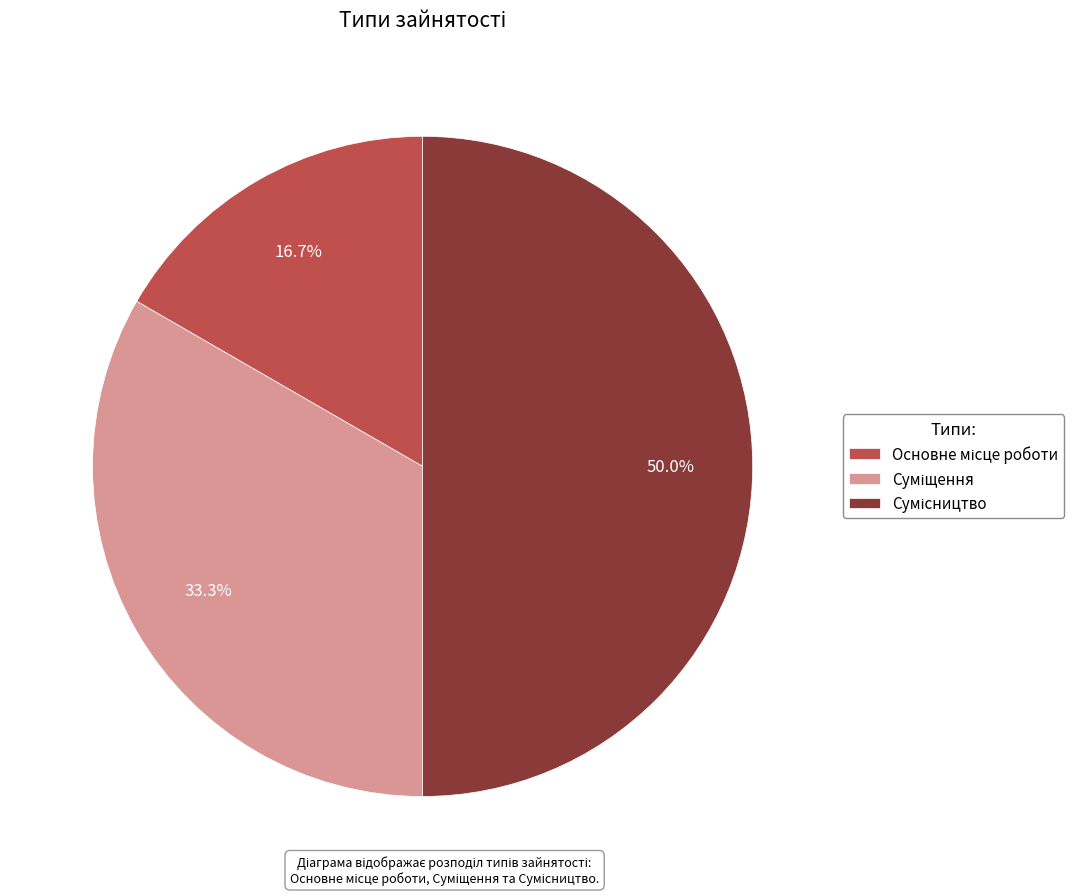

How many slices are in this pie chart?

3